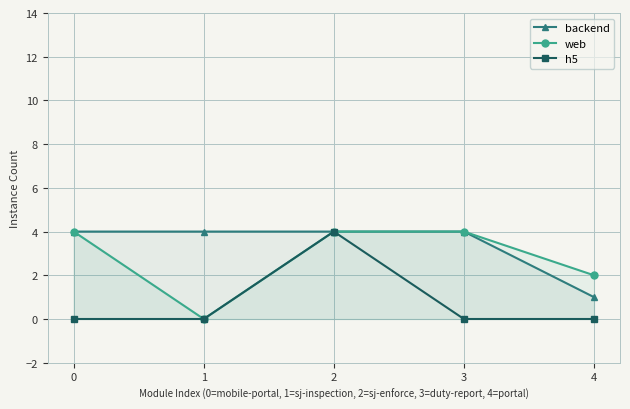

At which category does the chart reach its minimum across all series?

1